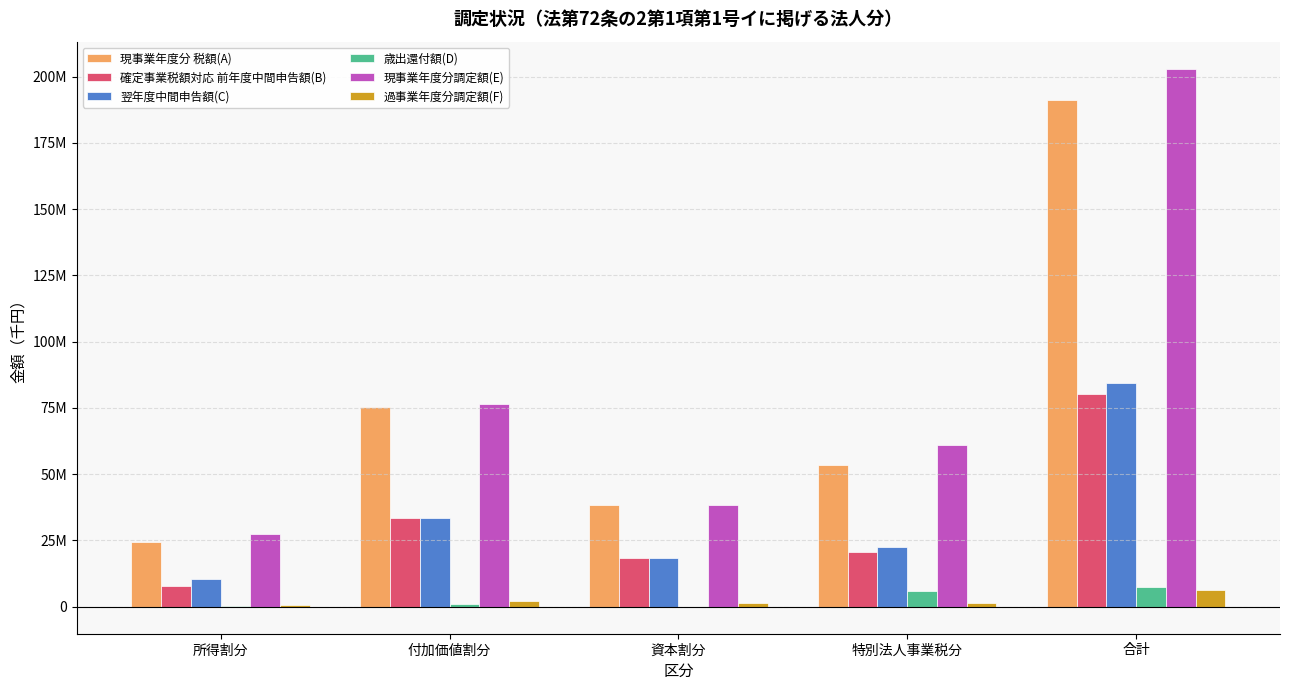

Reading left to right, transcribe all the data shown in this chart.

現事業年度分 税額(A): 所得割分=24386886	付加価値割分=75227654	資本割分=38344489	特別法人事業税分=53360512	合計=191319541
確定事業税額対応 前年度中間申告額(B): 所得割分=7778531	付加価値割分=33284263	資本割分=18345876	特別法人事業税分=20662989	合計=80071659
翌年度中間申告額(C): 所得割分=10289757	付加価値割分=33450141	資本割分=18402565	特別法人事業税分=22375219	合計=84517682
歳出還付額(D): 所得割分=419298	付加価値割分=1123114	資本割分=-50981	特別法人事業税分=5772334	合計=7263765
現事業年度分調定額(E): 所得割分=27317410	付加価値割分=76516646	資本割分=38350197	特別法人事業税分=60845076	合計=203029329
過事業年度分調定額(F): 所得割分=765577	付加価値割分=2226084	資本割分=1207333	特別法人事業税分=1500417	合計=6307936